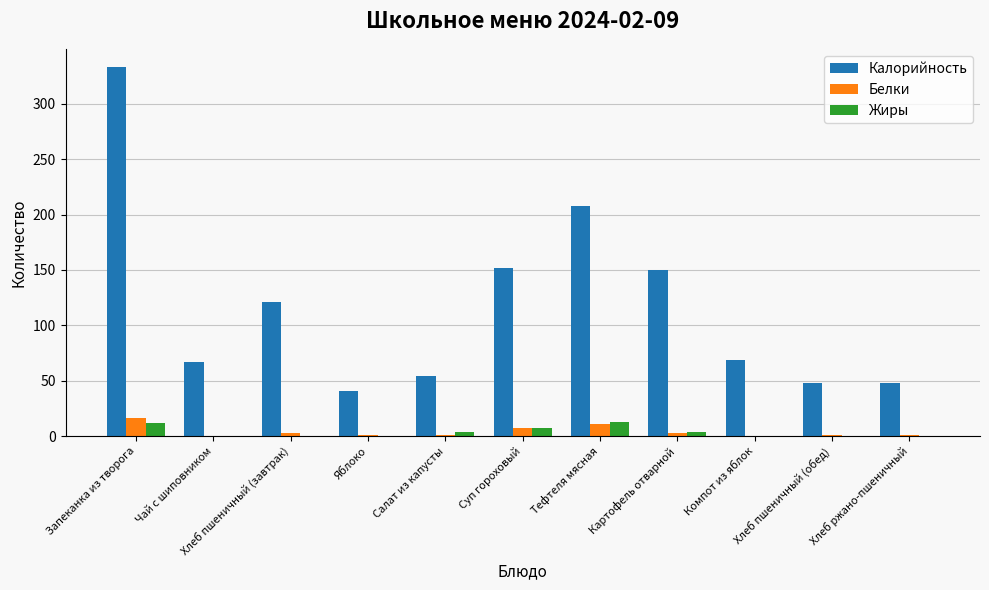

What is the sum of all Белки values?

44